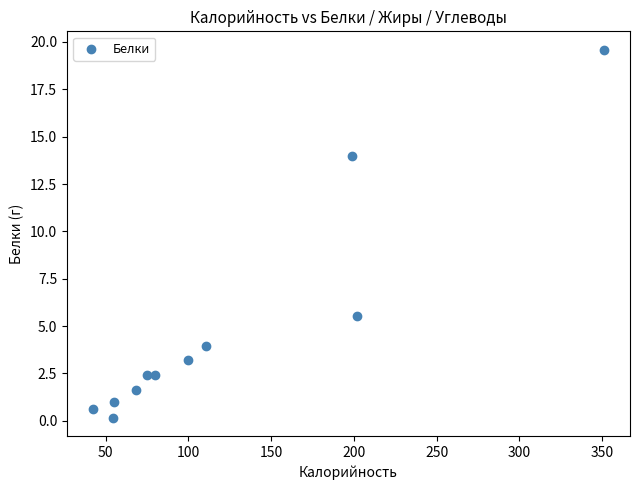

What Y value in the scatter plot is closest to 9?

5.5